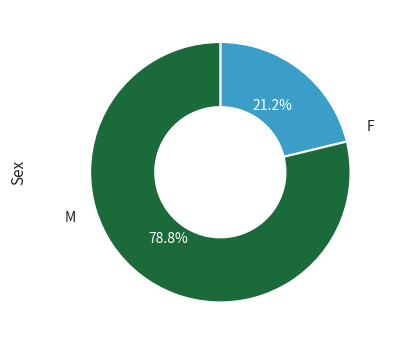

Does any single category account for the majority?

Yes